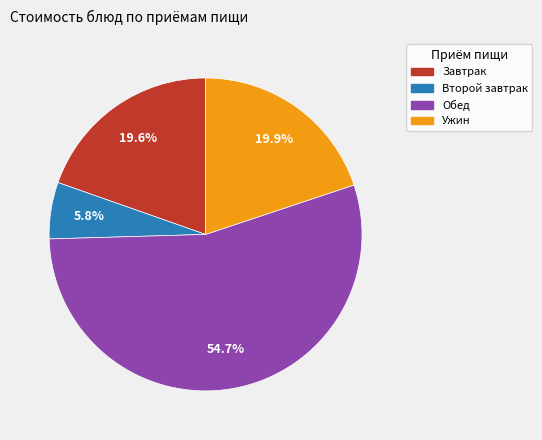

Is there a majority slice in this chart?

Yes